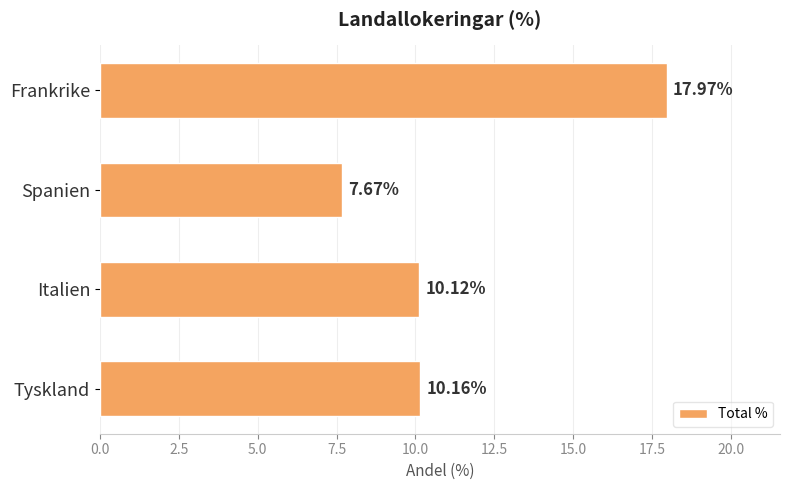

List the labels in order of value, largest first.

Frankrike, Tyskland, Italien, Spanien